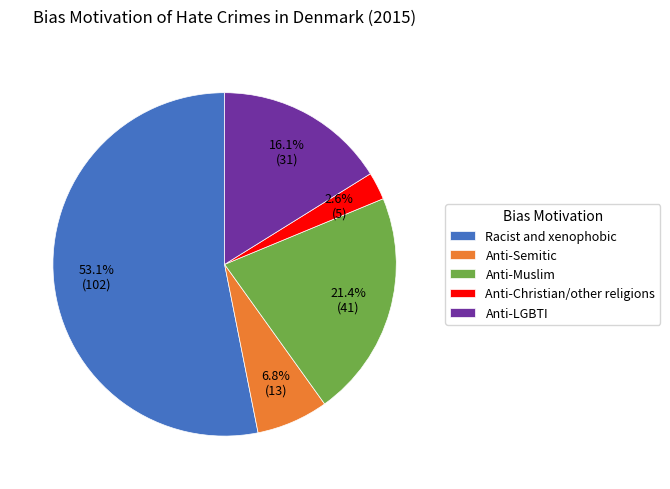

Combined, do Anti-LGBTI and Racist and xenophobic account for over 50%?

Yes